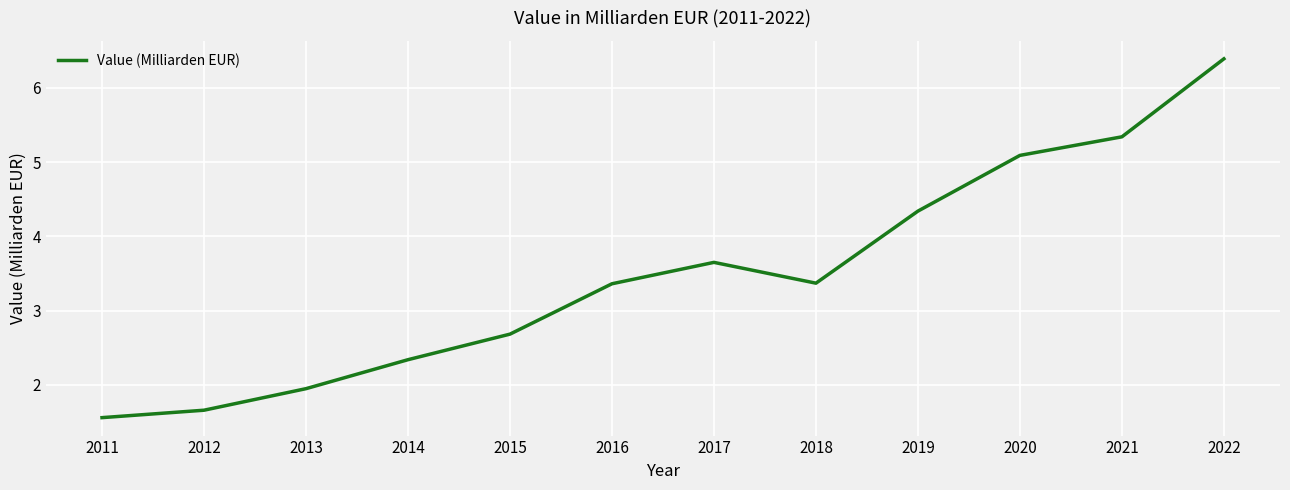

At which category does the chart reach its peak across all series?

2022